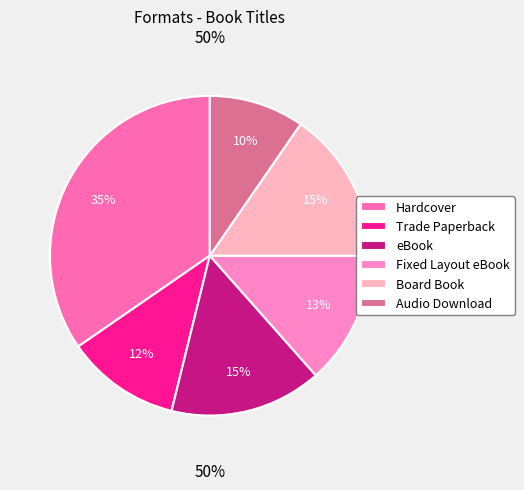

The Trade Paperback slice represents 20% of the pie. True or false?

False